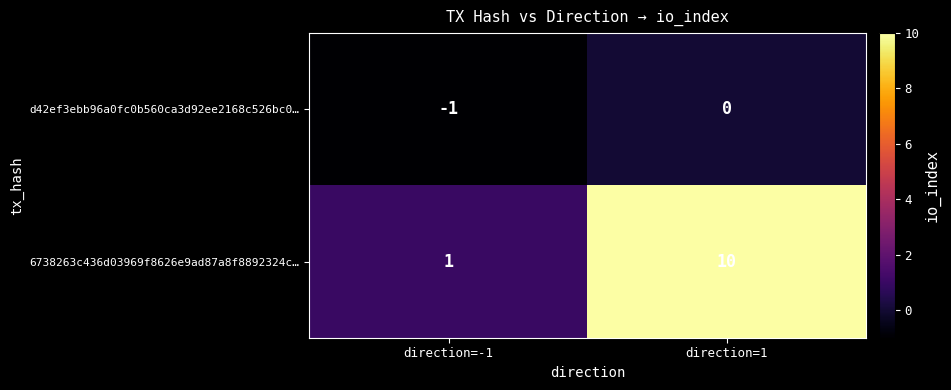

Which series has the largest total across all categories?

6738263c436d03969f8626e9ad87a8f8892324c…